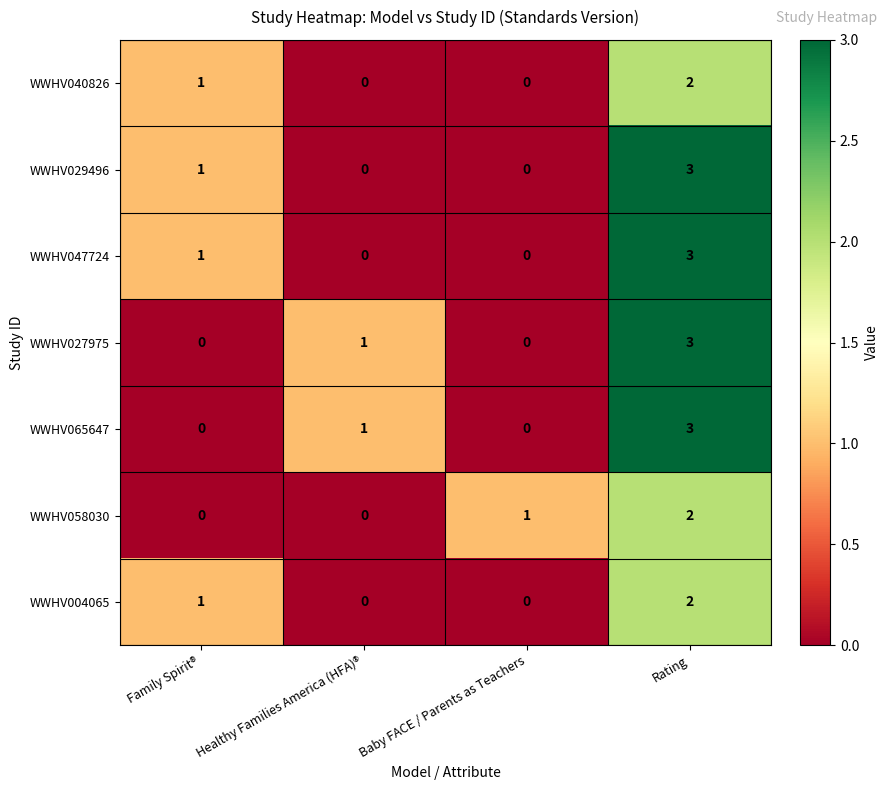

Is it true that WWHV027975 equals 3 at Rating?

True